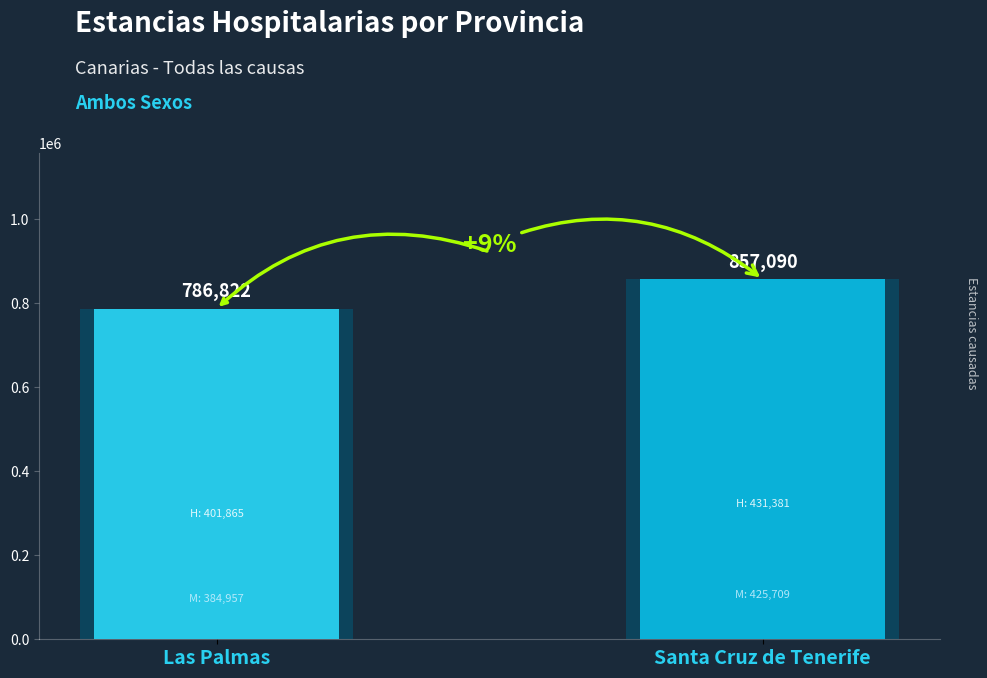

At which category does the chart reach its minimum across all series?

Las Palmas